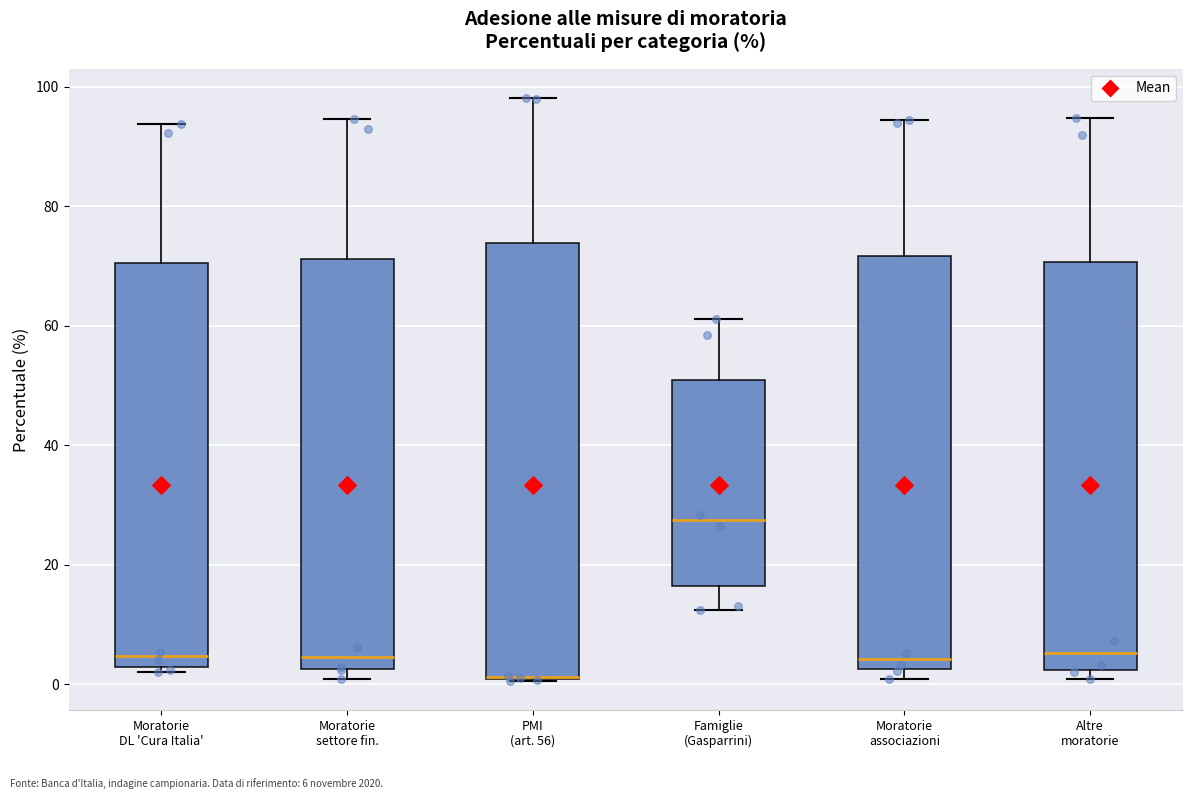

Reading left to right, transcribe this box plot: for each box, give where its median line is, the range the box spans, and where its two whiskers end, as read against the y-axis. The values are not printed on the chart, so give them approximately, as read against the axis.

Moratorie DL 'Cura Italia': median 4, box 2 to 70, whiskers 2 (just below the box's lower edge) to 94
Moratorie settore fin.: median 4, box 2 to 72, whiskers 0 to 94
PMI (art. 56): median 2 (drawn on the box's lower edge), box 0 to 74, whiskers 0 to 98
Famiglie (Gasparrini): median 28, box 16 to 52, whiskers 12 to 62
Moratorie associazioni: median 4, box 2 to 72, whiskers 0 to 94
Altre moratorie: median 6, box 2 to 70, whiskers 0 to 94